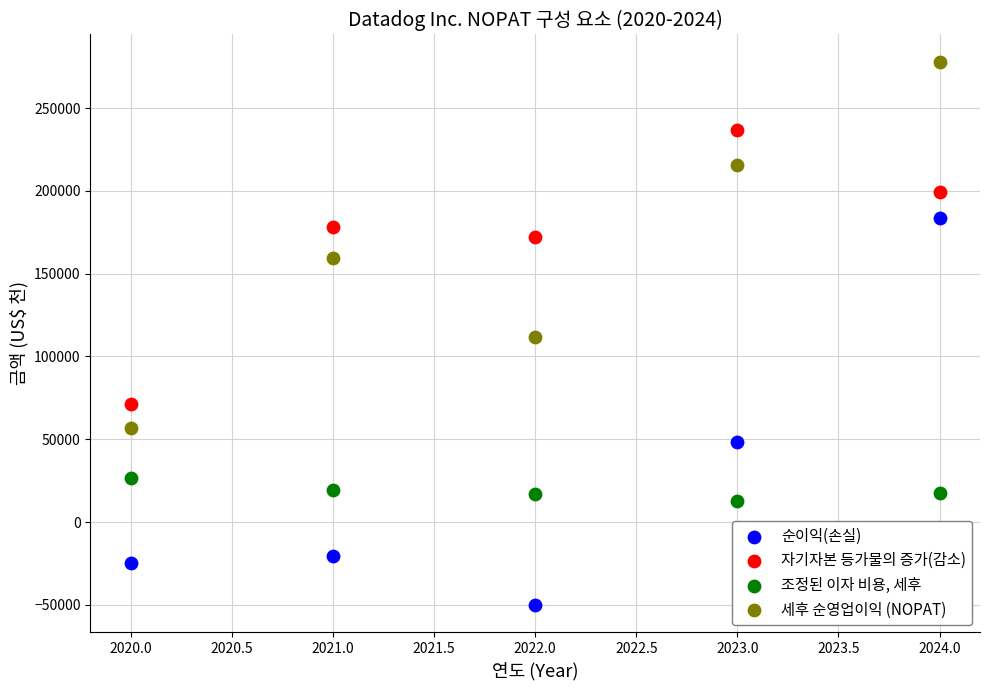

Which series has the widest spread of Y values?

순이익(손실)